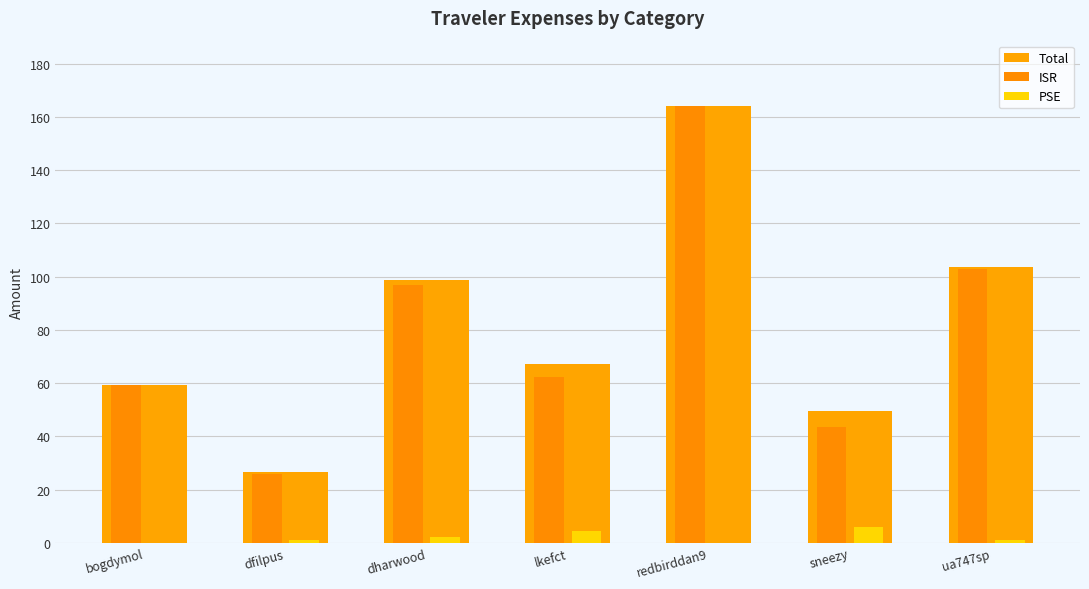

Reading right to left, what are all the values shown in this chart?

Total: ua747sp=103.6	sneezy=49.4	redbirddan9=164.0	lkefct=67.0	dharwood=98.8	dfilpus=26.6	bogdymol=59.3
ISR: ua747sp=102.7	sneezy=43.6	redbirddan9=164.0	lkefct=62.4	dharwood=96.7	dfilpus=25.7	bogdymol=59.3
PSE: ua747sp=0.9	sneezy=5.8	redbirddan9=0.0	lkefct=4.6	dharwood=2.1	dfilpus=0.9	bogdymol=0.0